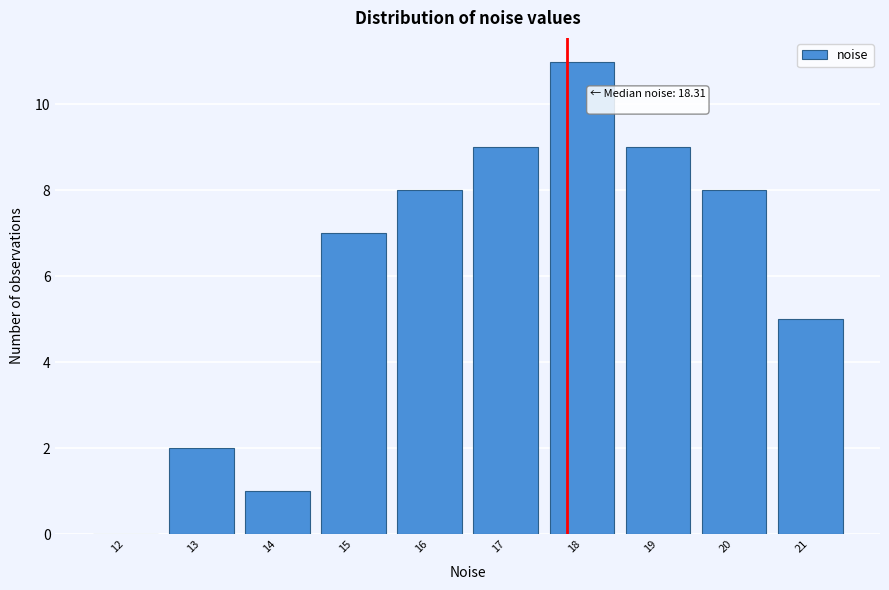

Reading left to right, what are all the values shown in this chart?

12=0	13=2	14=1	15=7	16=8	17=9	18=11	19=9	20=8	21=5